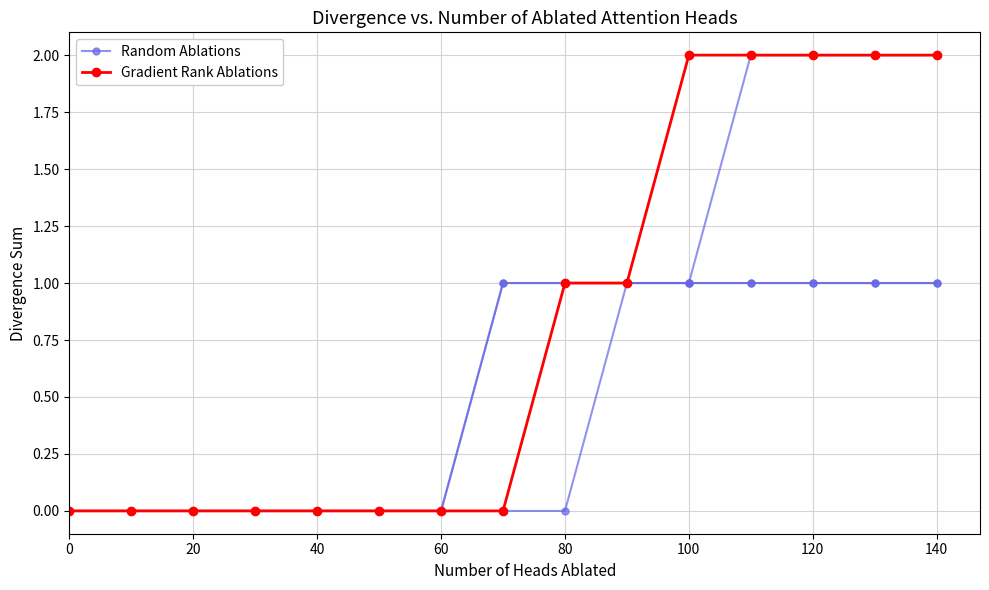

True or false: Gradient Rank Ablations and Random Ablations cross at least once.

False